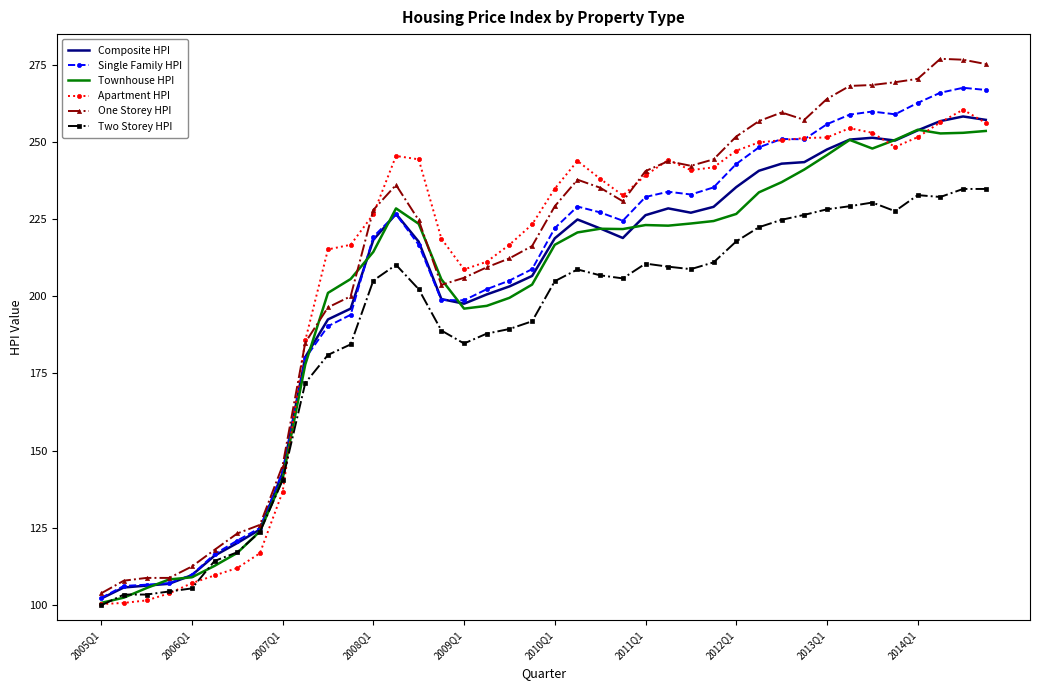

True or false: Townhouse HPI and One Storey HPI cross at least once.

True